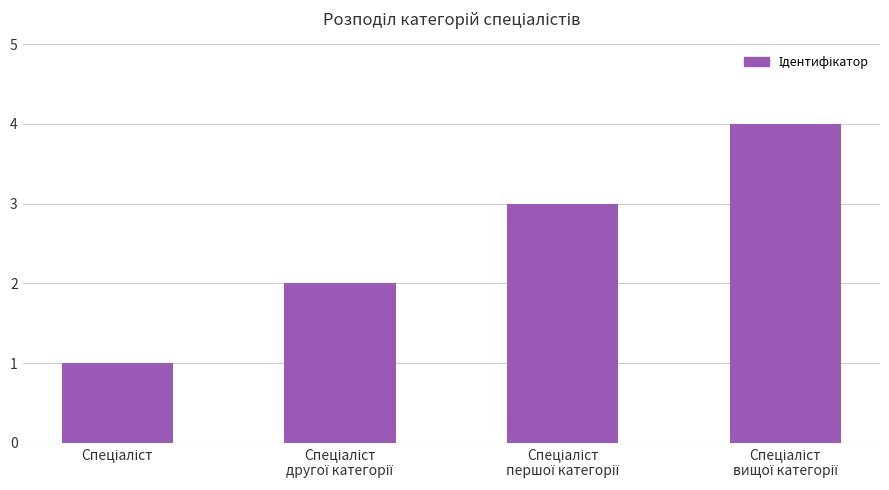

Count the values in the range 2 to 4.

3